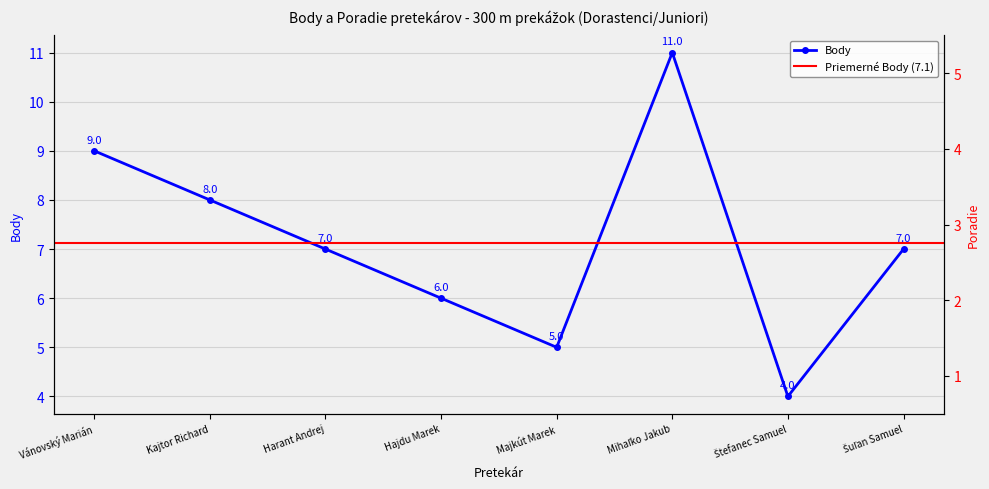

How many lines are shown in the chart?

2